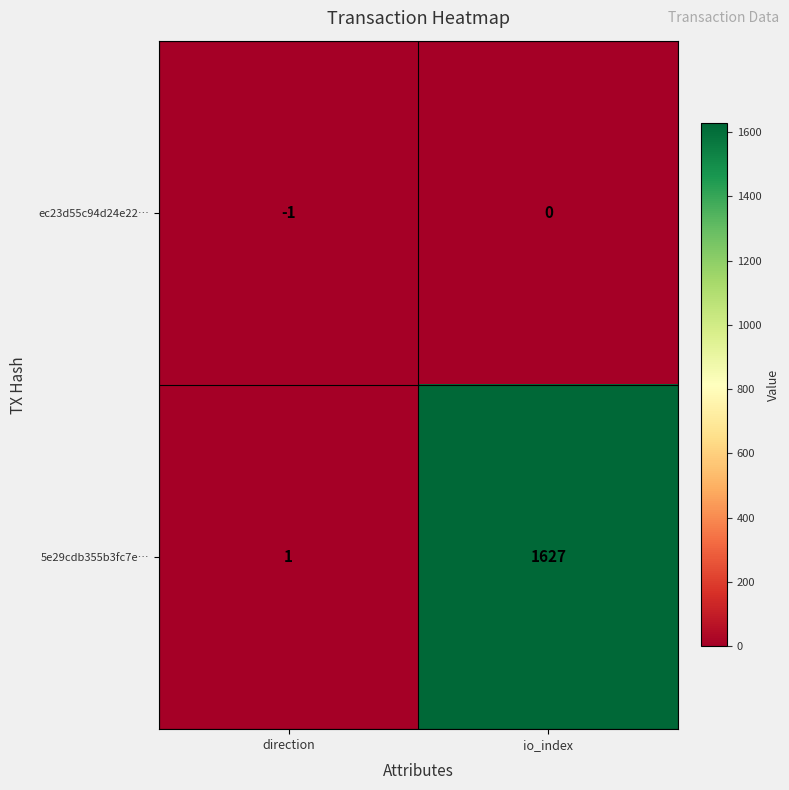

The value of 5e29cdb355b3fc7e… at io_index is 1627. True or false?

True